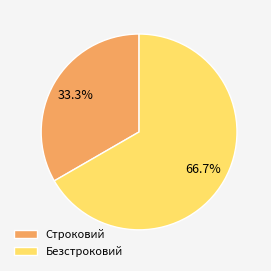

What is the largest slice in the pie chart?

Безстроковий